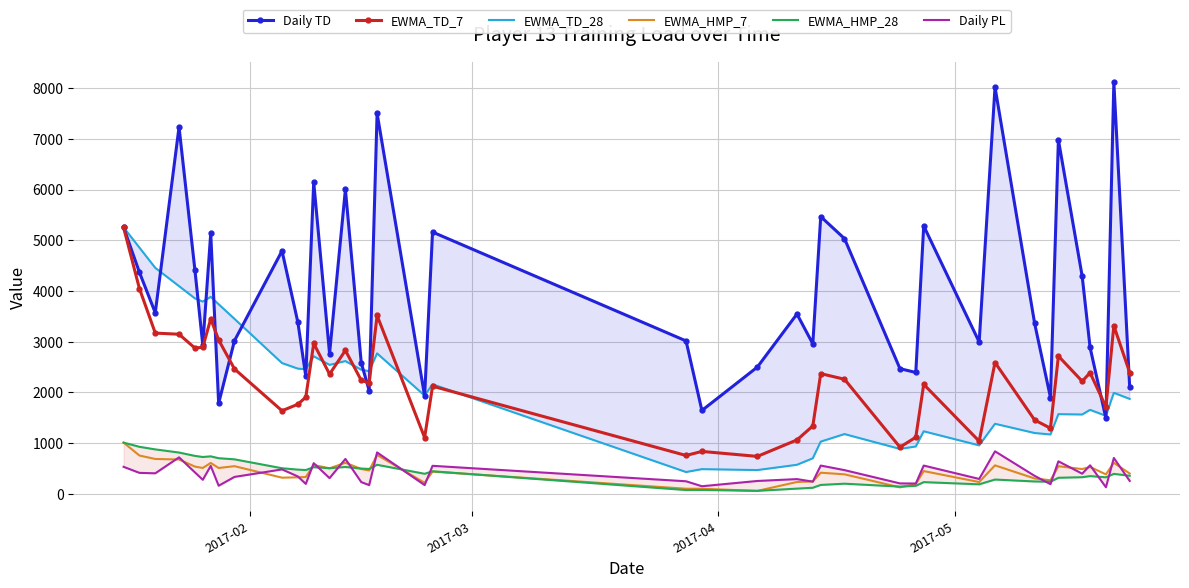

Reading left to right, what are all the values shown in this chart?

Daily TD: 5255	4367	3569	7234	4420	2929	5135	1784	3019	4790	3382	2316	6149	2764	6002	2584	2033	7506	1927	5162	3014	1642	2498	3545	2957	5467	5033	2467	2392	5283	2993	8022	3361	1897	6983	4294	2885	1485	8118	2103
EWMA_TD_7: 5255	4048	3169	3146	2874	2888	3450	3033	2461	1636	1765	1903	2965	2359	2827	2236	2185	3516	1107	2121	754	834	736	1061	1336	2369	2258	918	1114	2157	1036	2588	1454	1292	2715	2219	2386	1713	3314	2390
EWMA_TD_28: 5255	4856	4456	4095	3854	3790	3883	3738	3449	2577	2467	2456	2711	2541	2616	2446	2417	2768	1936	2158	427	484	466	570	698	1027	1176	883	931	1231	953	1379	1197	1168	1569	1562	1654	1536	1990	1870
EWMA_HMP_7: 1008	753	685	675	535	508	607	507	543	316	323	329	567	500	611	487	458	765	215	436	98	97	55	231	242	414	382	125	191	446	230	559	300	265	542	486	528	381	610	398
EWMA_HMP_28: 1008	925	874	812	746	724	737	700	678	502	475	467	523	503	527	496	488	570	393	442	72	74	56	100	117	173	197	140	155	228	185	279	241	236	314	325	347	324	391	354
Daily PL: 530	411	402	717	421	274	549	157	331	479	340	193	602	307	686	229	169	814	170	550	245	147	251	288	238	555	465	203	201	555	291	836	352	188	639	395	560	127	705	252